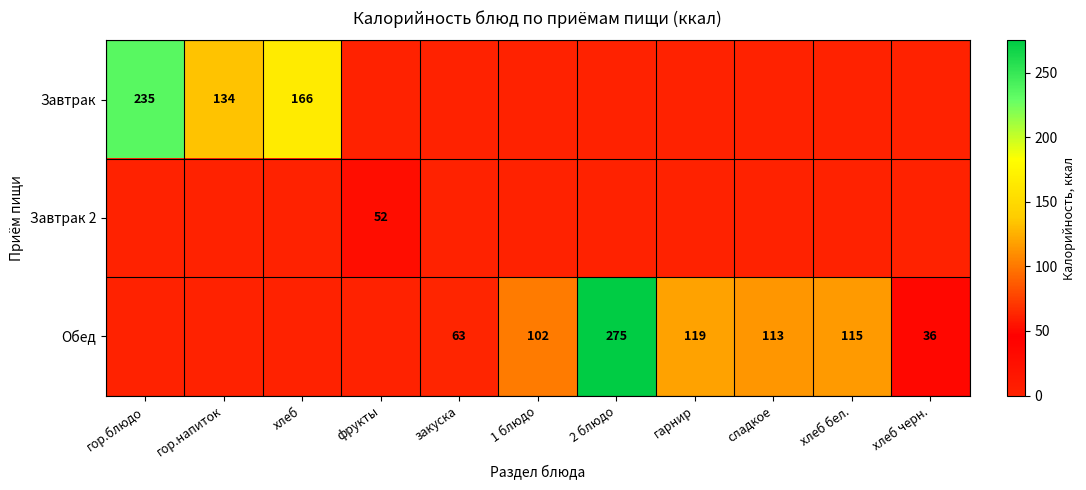

Is it true that Завтрак equals 235 at гор.блюдо?

True